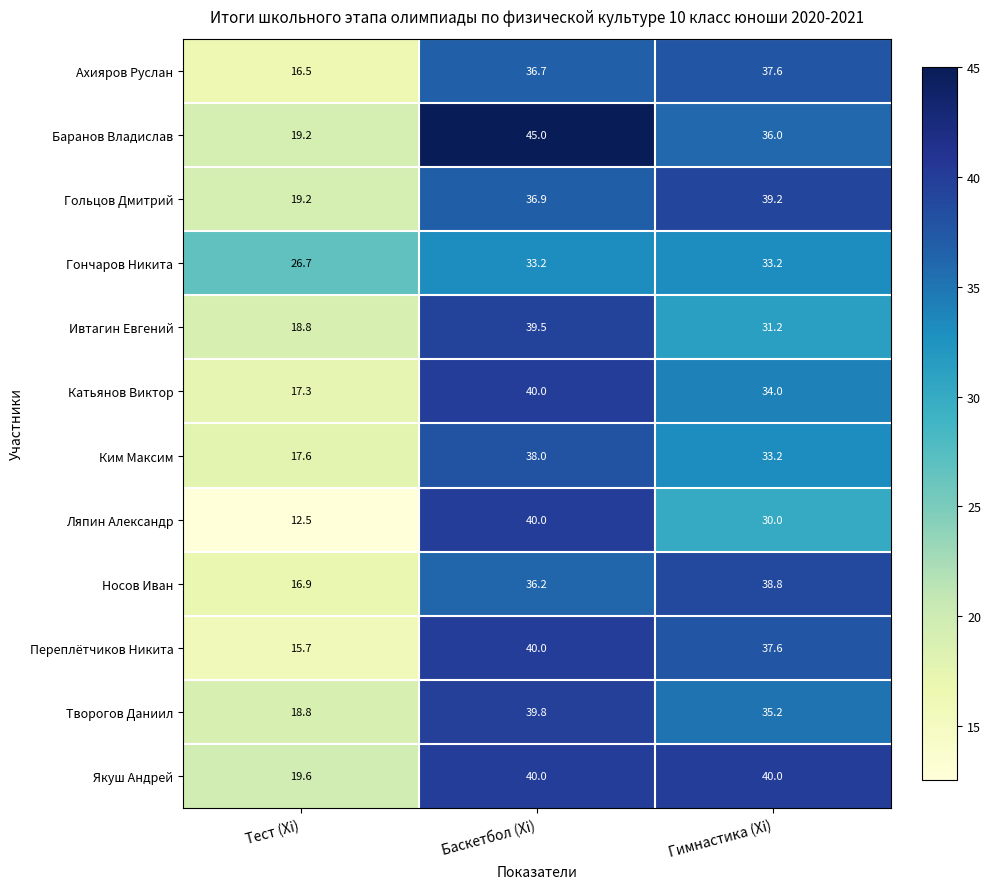

Which series has the largest range (max minus min)?

Ляпин Александр